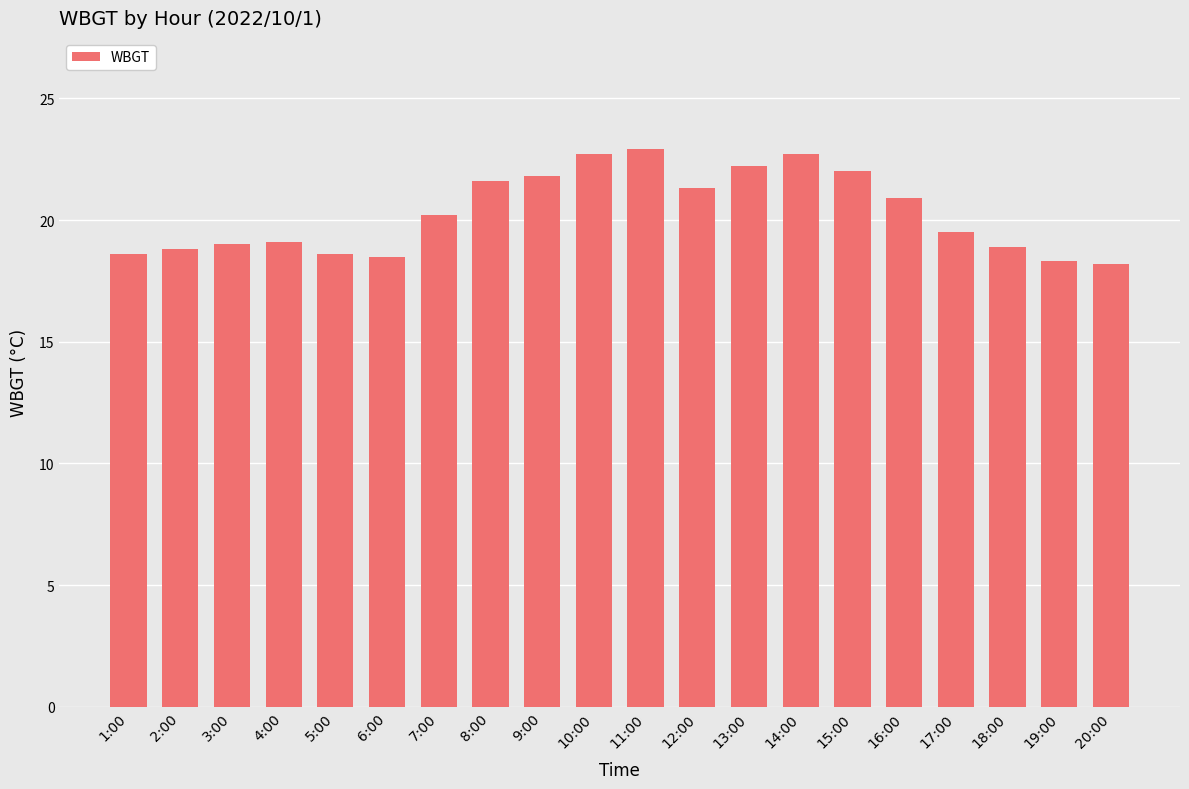

What is the difference between the maximum and minimum values?

4.7